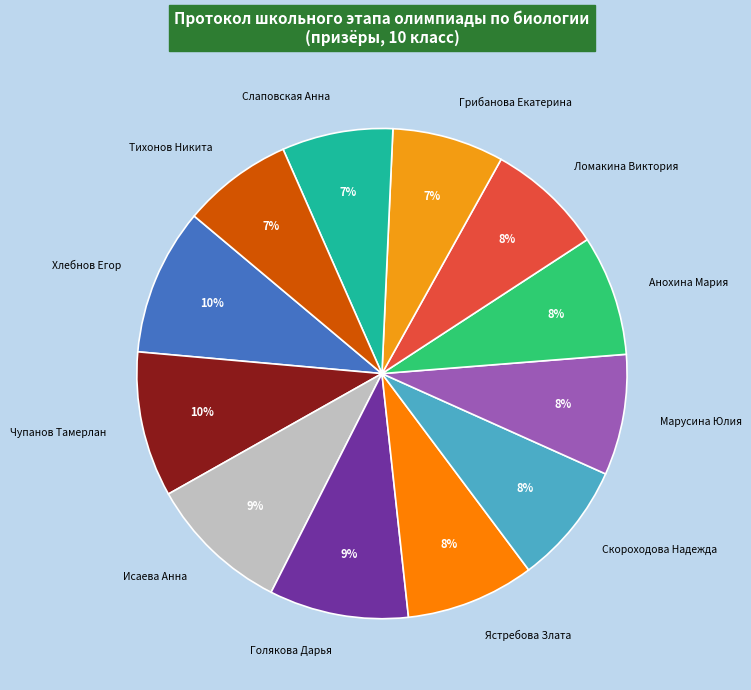

True or false: Марусина Юлия accounts for 8% of the total.

True